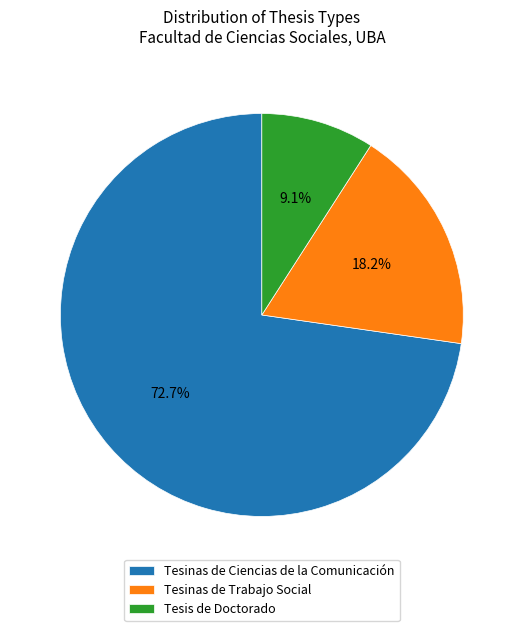

How many segments does this pie chart have?

3